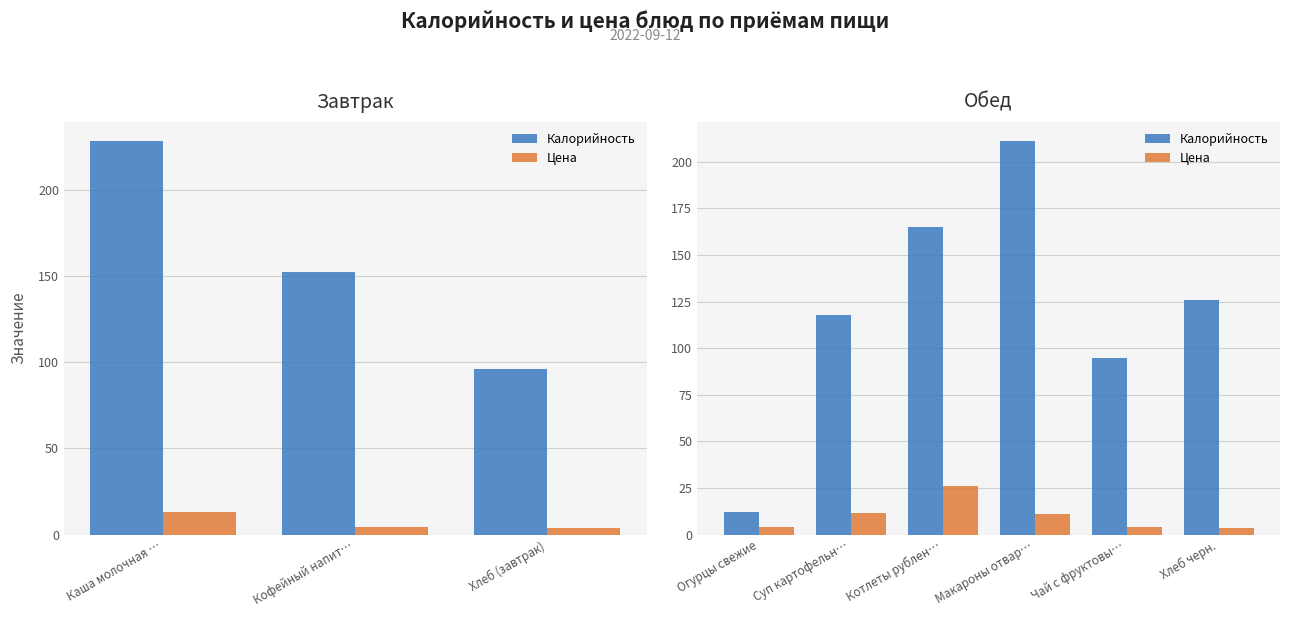

Which series has the largest range (max minus min)?

Калорийность